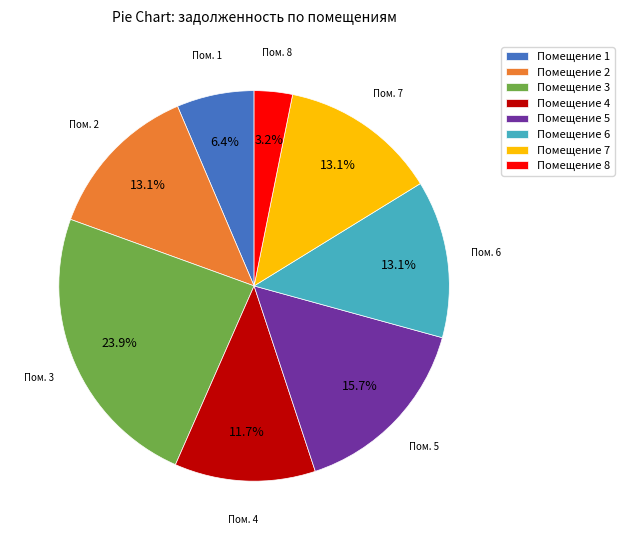

Count the number of slices in the pie.

8